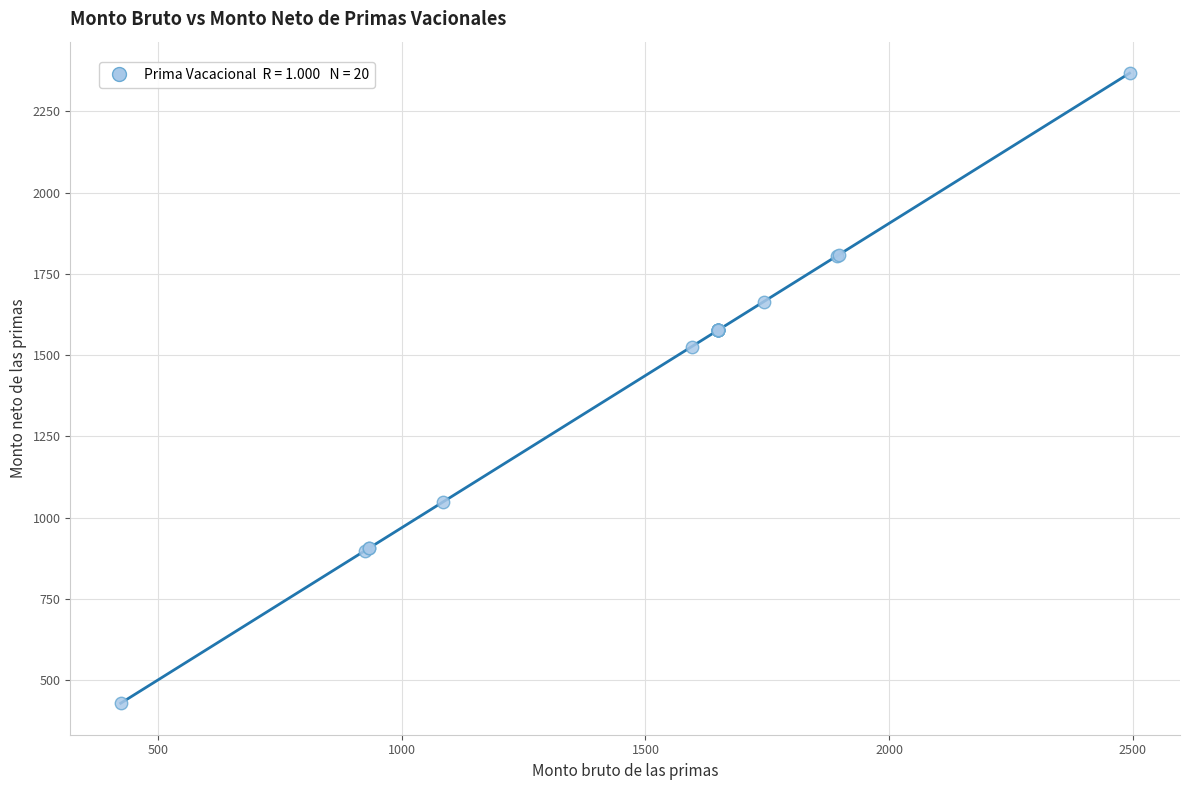

What Y value in the scatter plot is closest to 1398?

1526.5